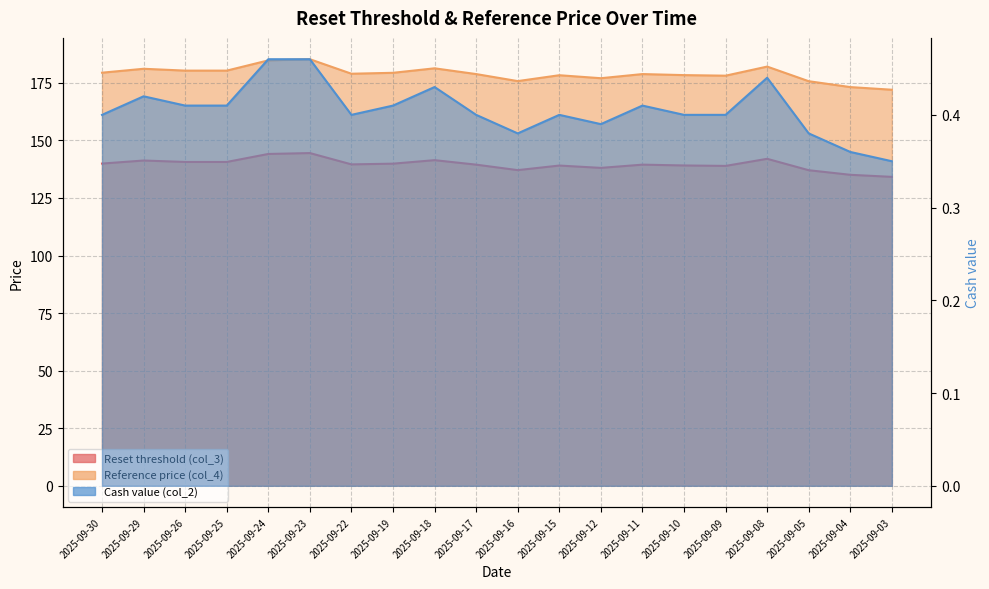

At which category does Cash value (col_2) reach its first local valley?

2025-09-22